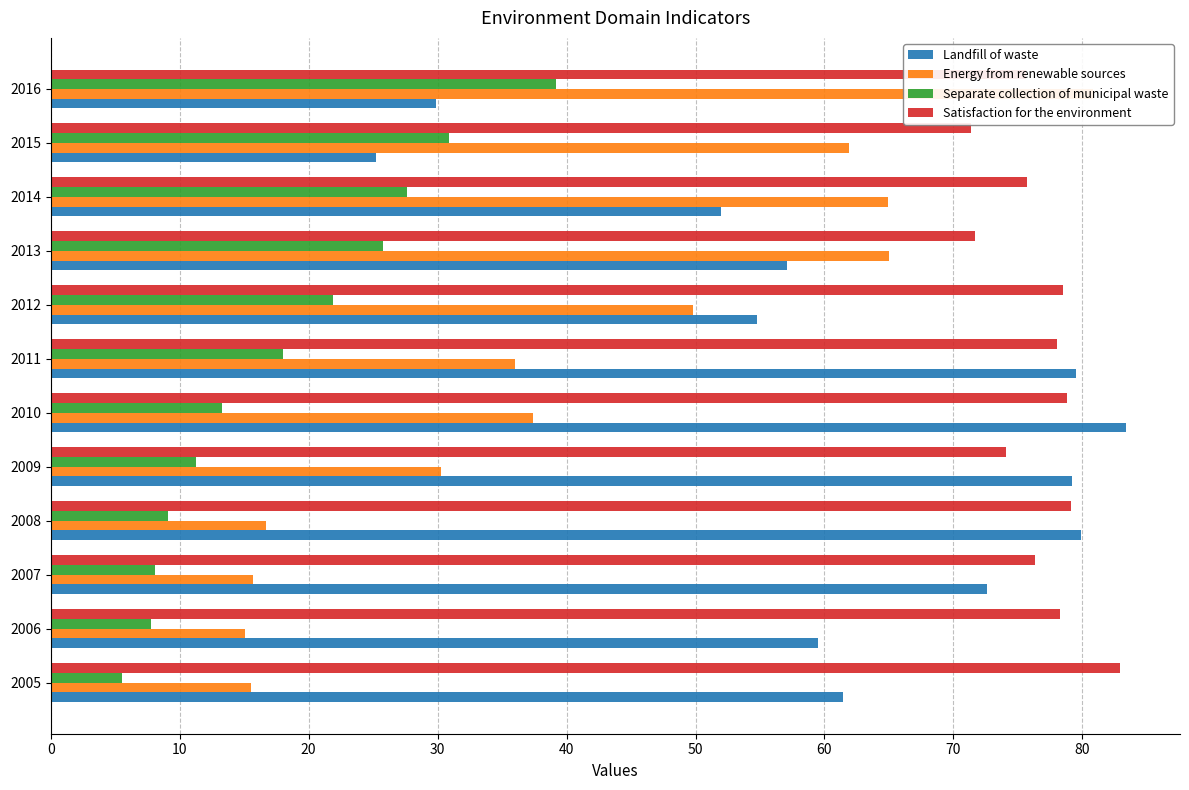

What are all the series names shown in the legend?

Landfill of waste, Energy from renewable sources, Separate collection of municipal waste, Satisfaction for the environment